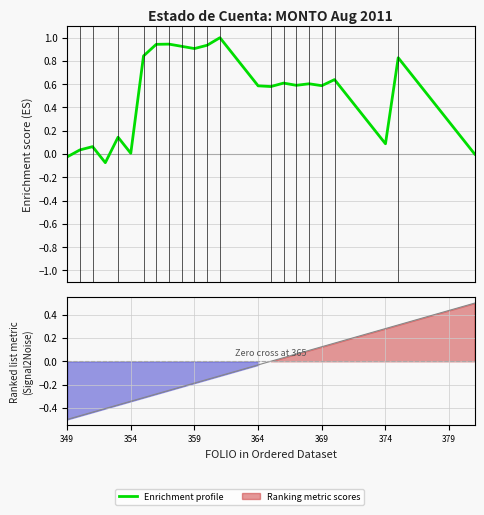

What is the label of the 17th point from the left?

16